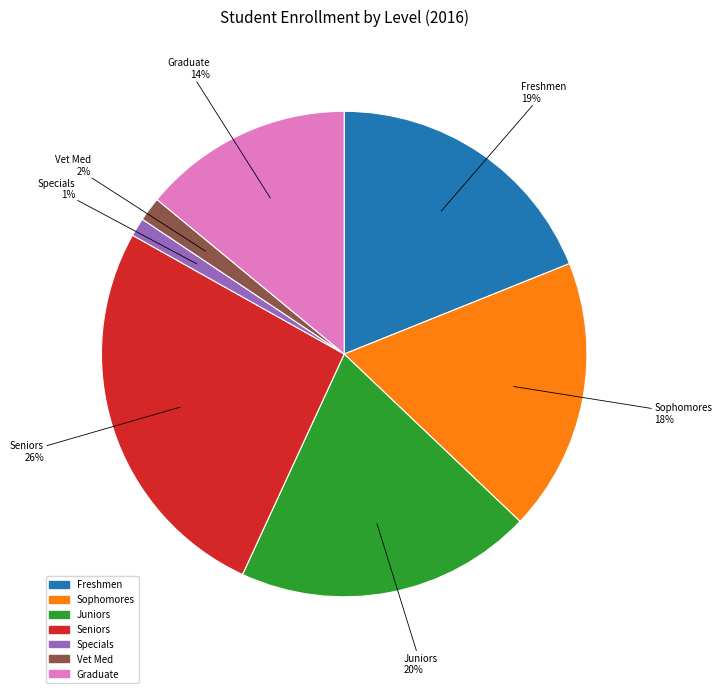

What percentage is the Seniors slice, to the nearest percent?

26%